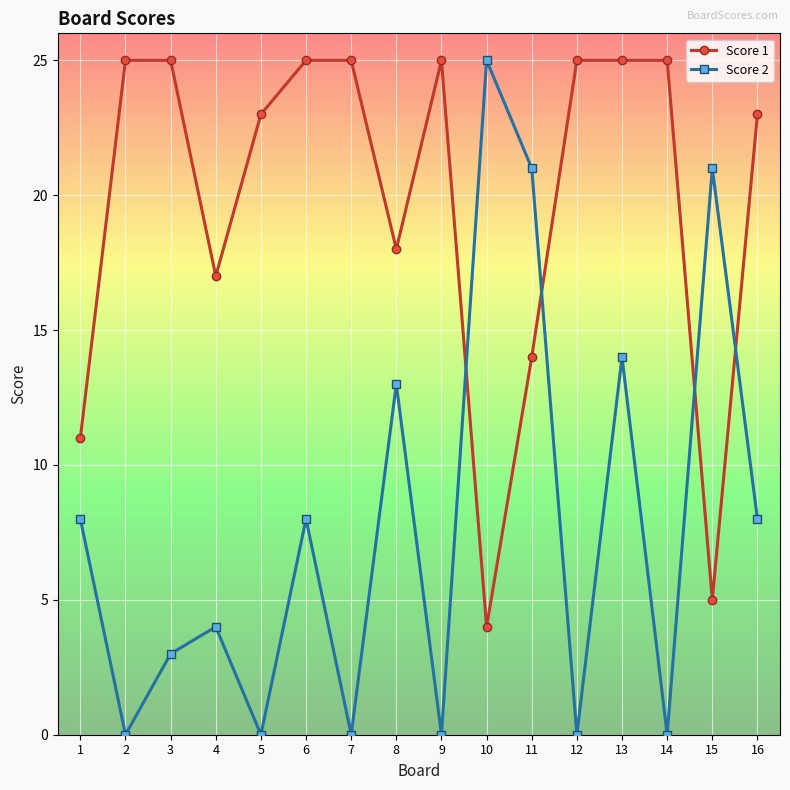

Where is the first local maximum for Score 2?

4